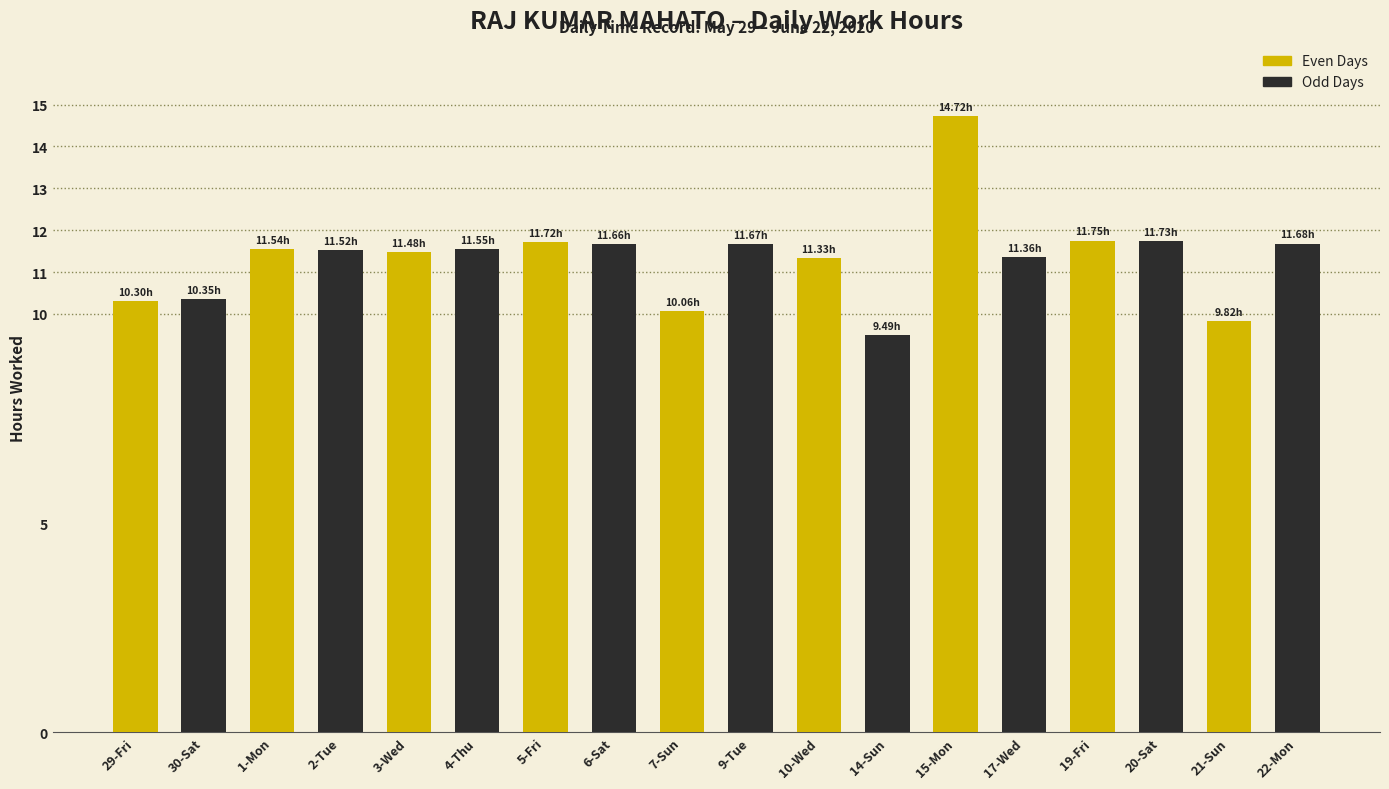

What is the label of the 9th bar from the left?

21-Sun